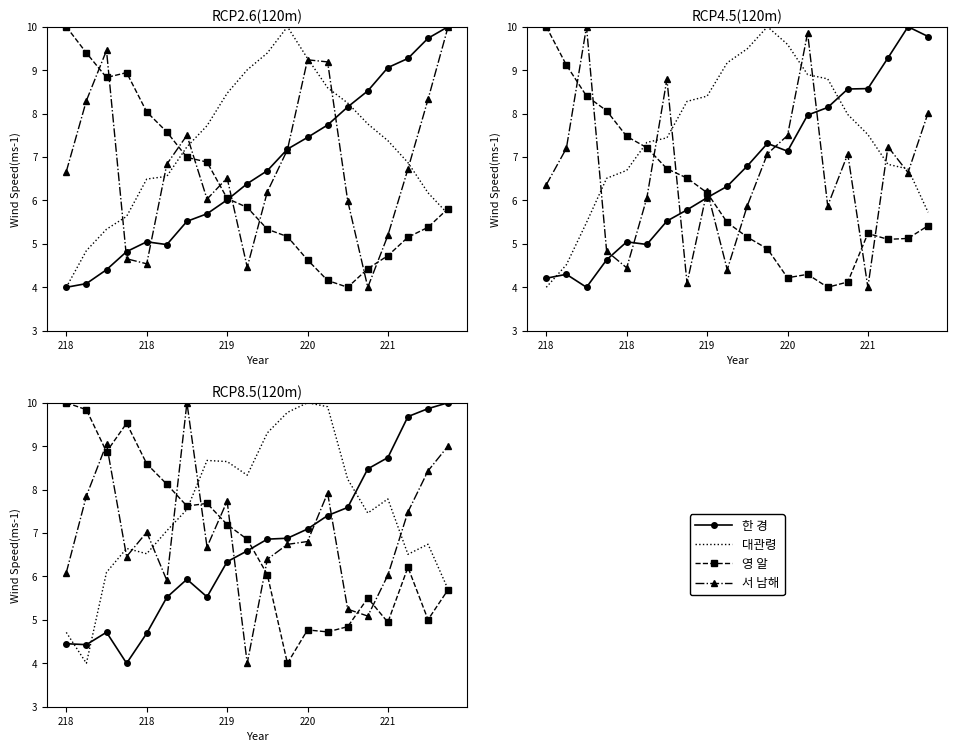

Between which two adjacent categories do 대관령 and 한 경 first intersect?

218 and 218